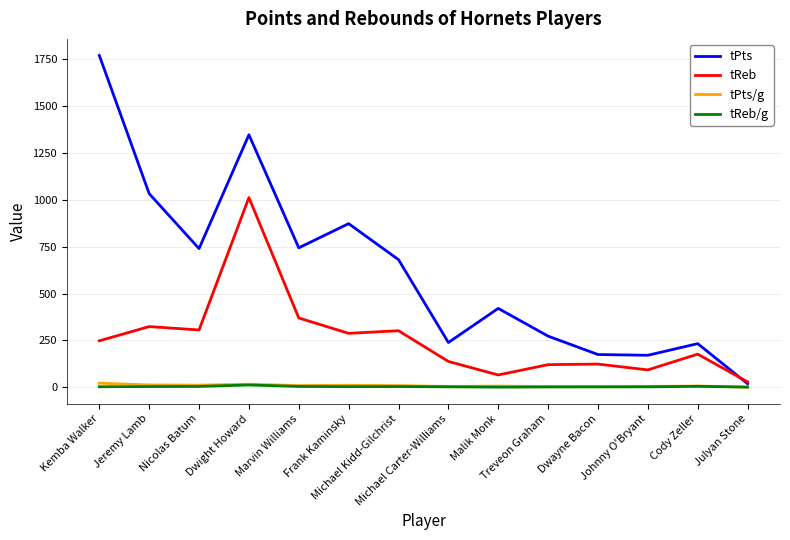

True or false: tReb/g and tReb cross at least once.

False